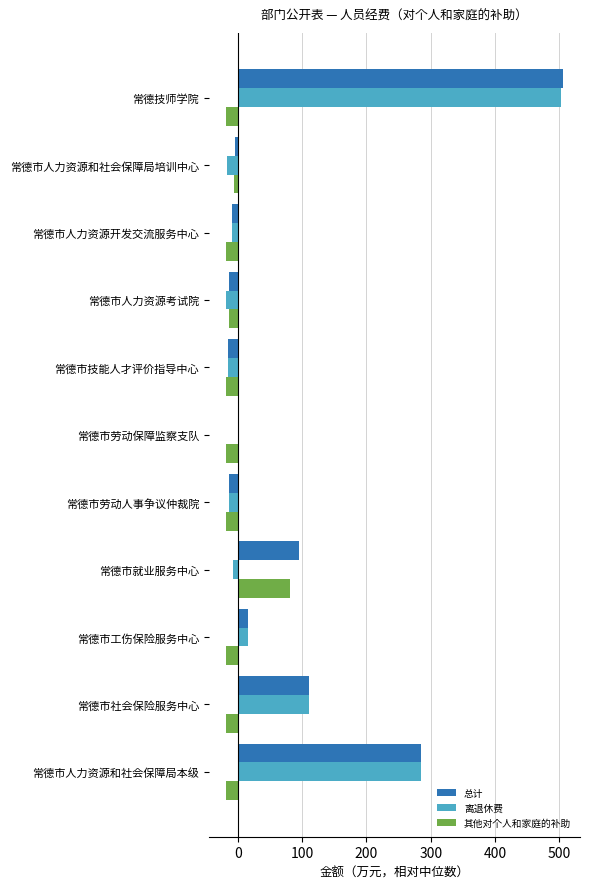

What is the greatest value displayed?

506.0